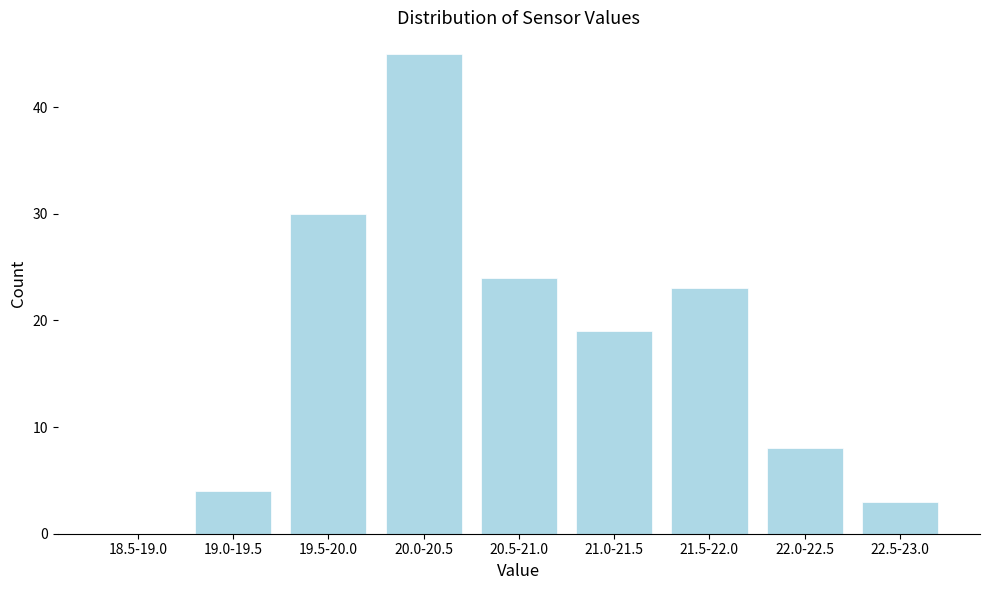

Reading right to left, extract all data points from this chart.

22.5-23.0=3	22.0-22.5=8	21.5-22.0=23	21.0-21.5=19	20.5-21.0=24	20.0-20.5=45	19.5-20.0=30	19.0-19.5=4	18.5-19.0=0